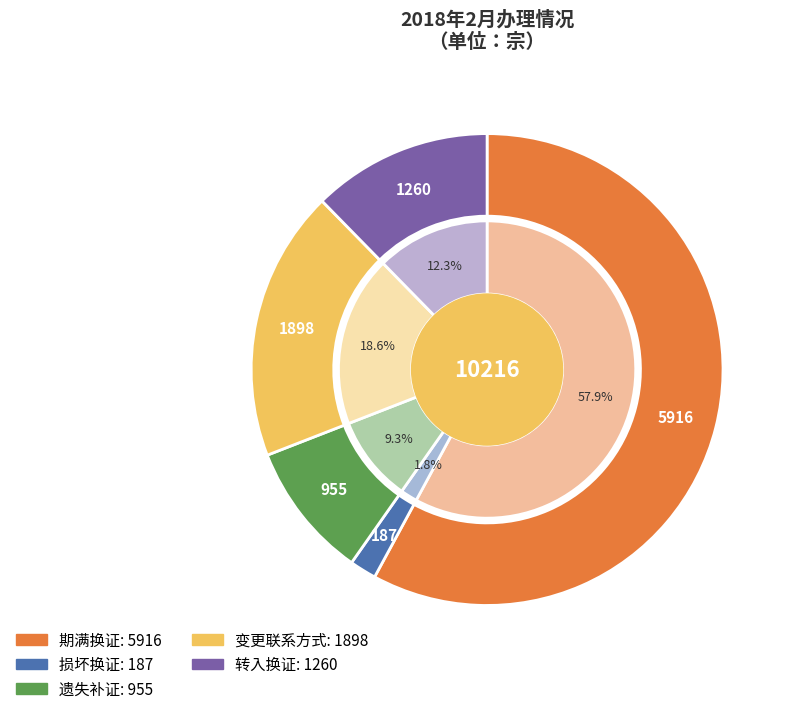

Which slice is the smallest?

损坏换证